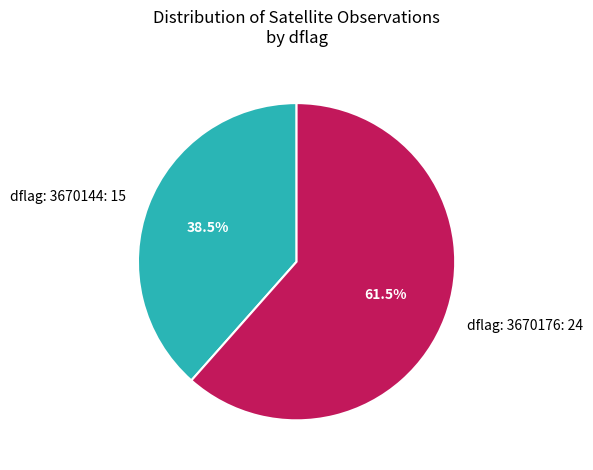

Does dflag: 3670176: 24 represent more than half of the total?

Yes